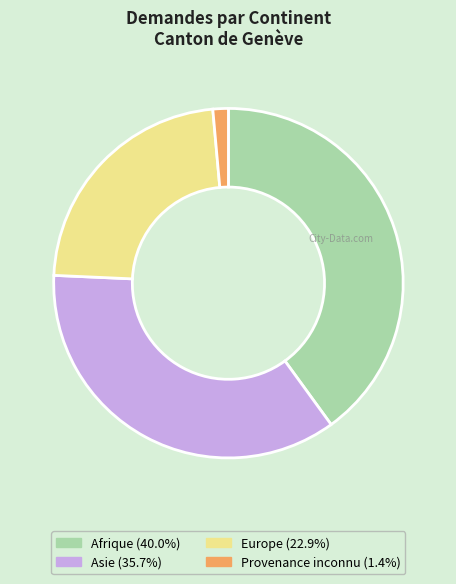

Between Europe and Afrique, which is larger?

Afrique